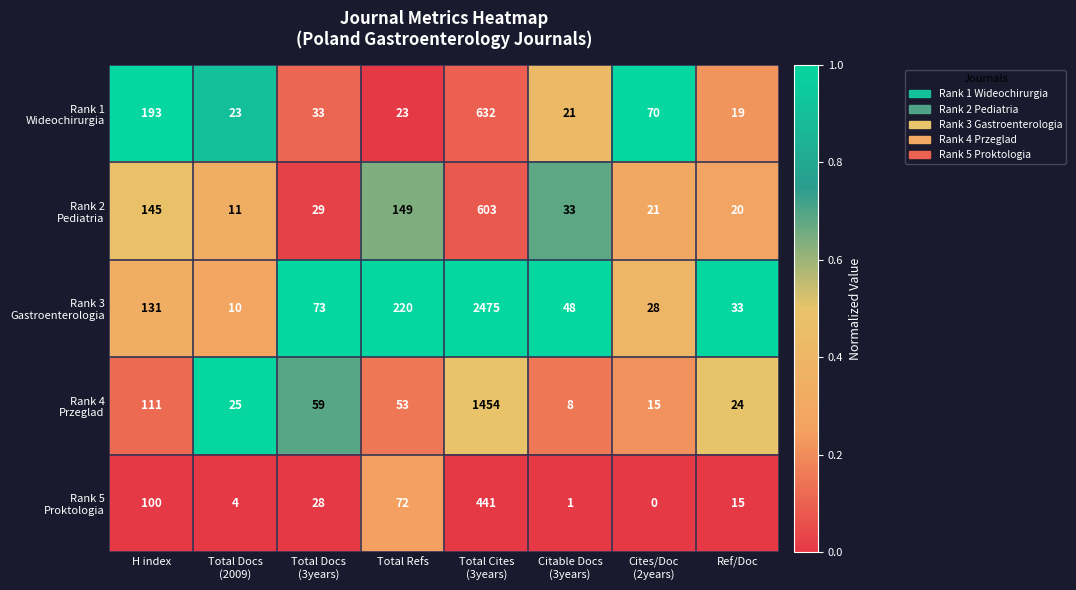

What is the total value across all series at Total Docs
(3years)?

222